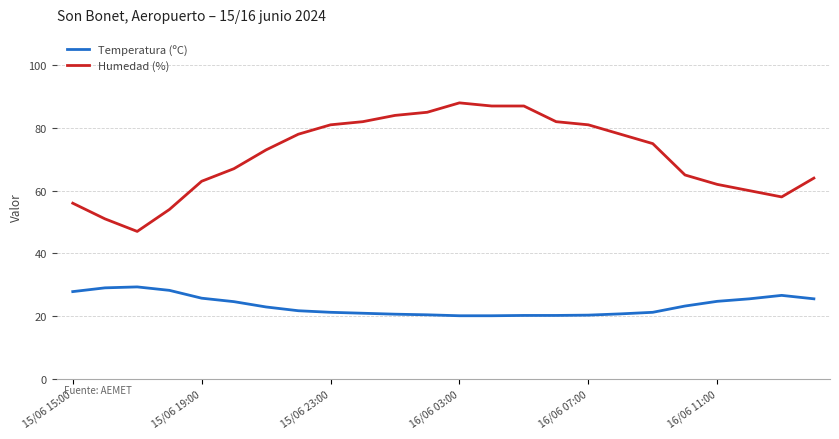

True or false: Temperatura (ºC) and Humedad (%) intersect in this chart.

False